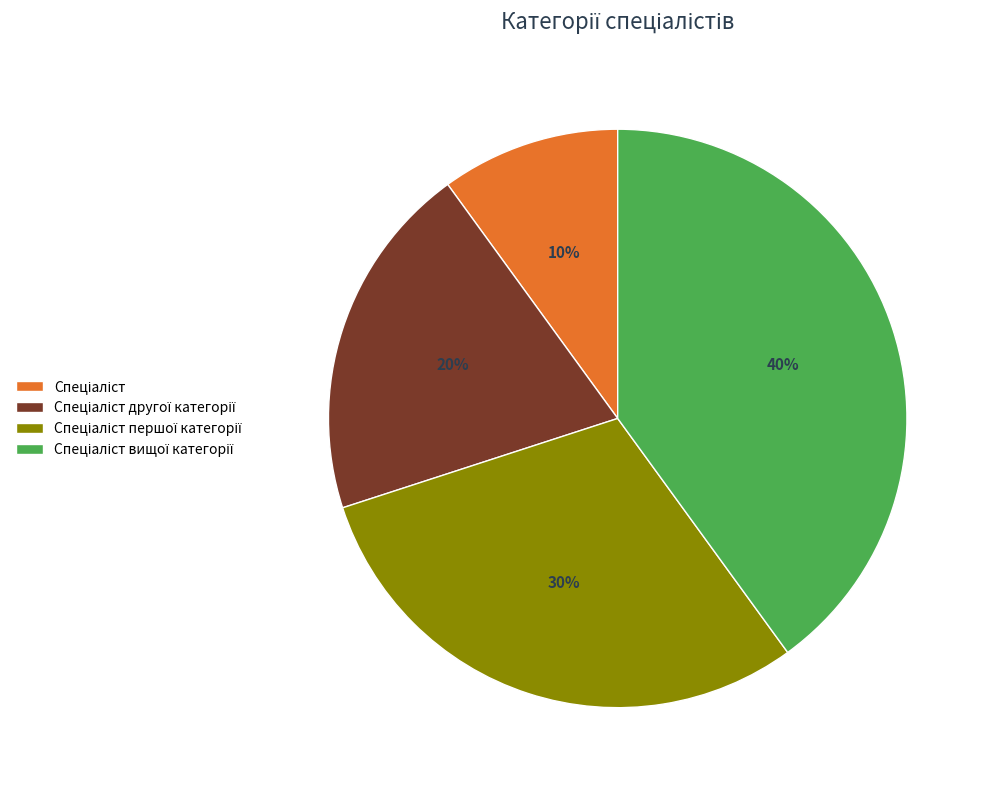

Is there a majority slice in this chart?

No